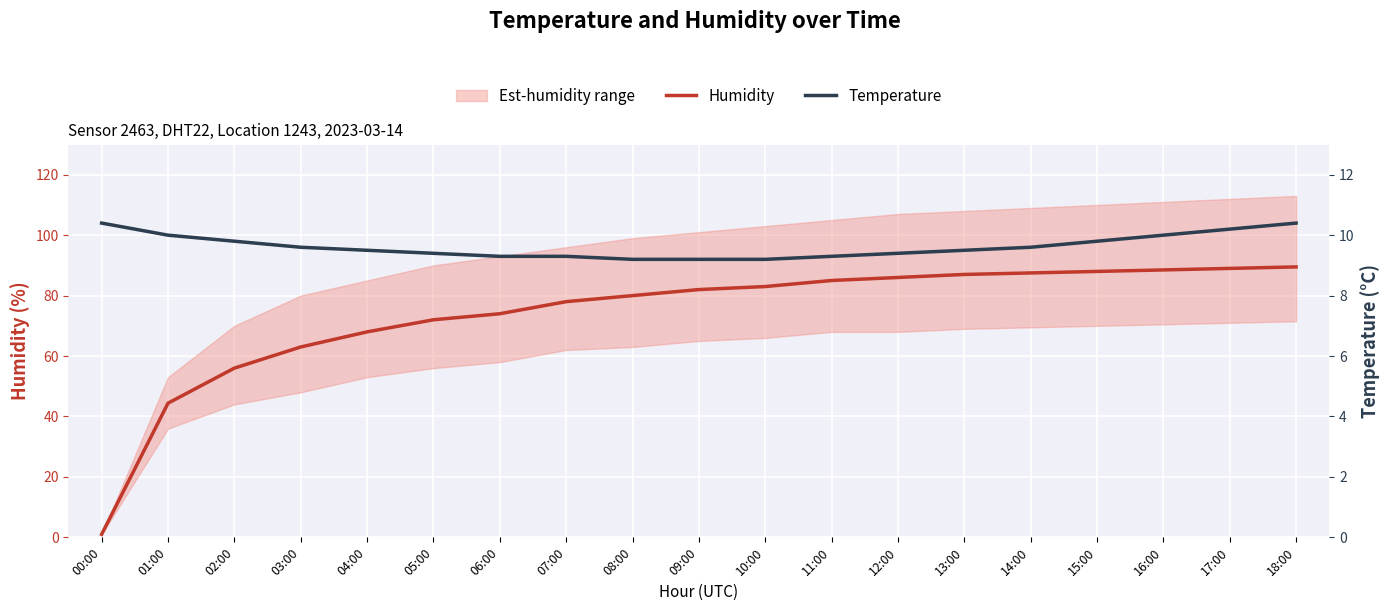

At which category does the chart reach its peak across all series?

18:00